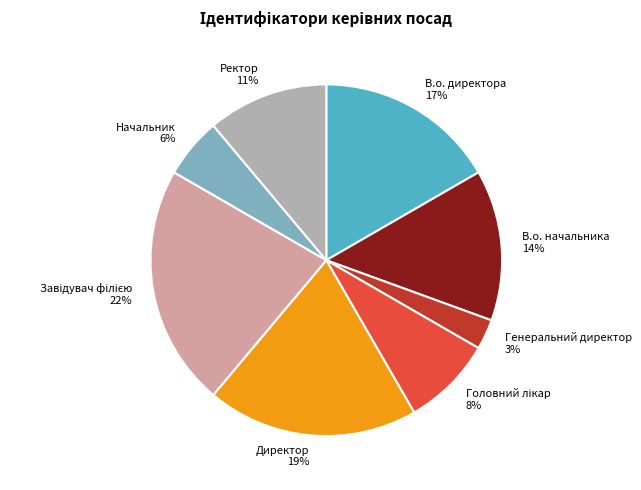

To the nearest percent, what portion does В.о. директора represent?

17%